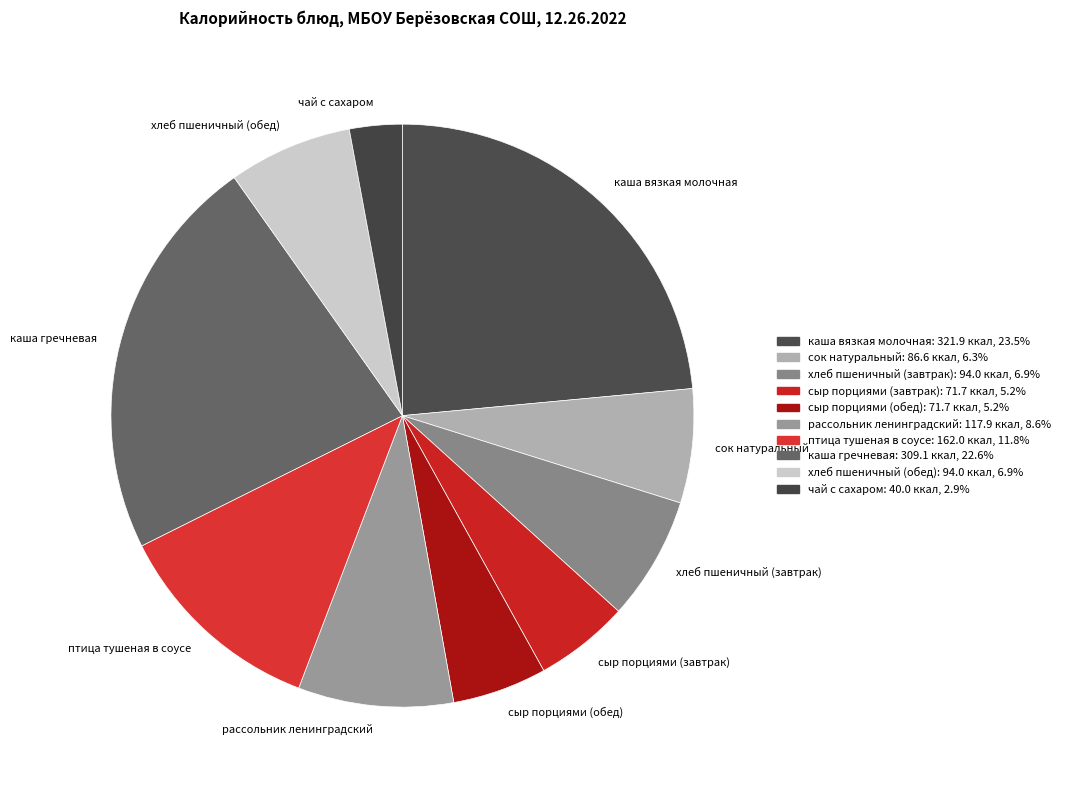

Does сыр порциями (завтрак) represent more than half of the total?

No